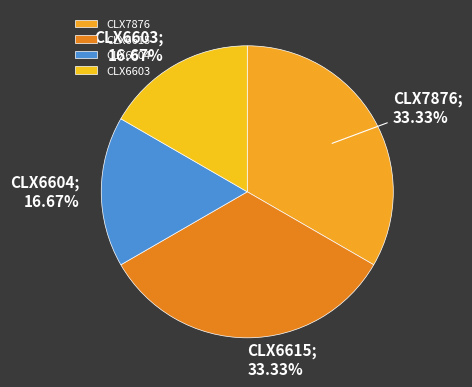

What is the smallest slice in the pie chart?

CLX6604